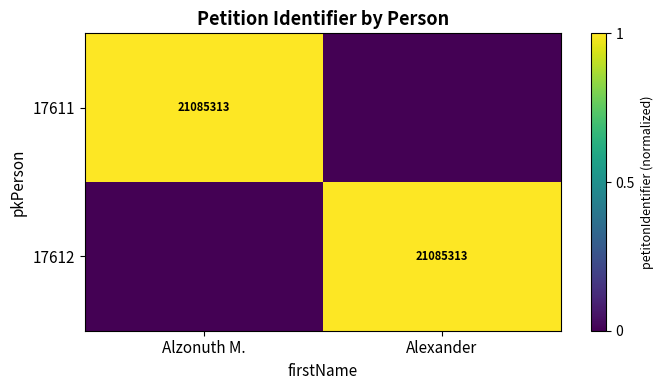

True or false: 17612 has a value of 9442554 at Alexander.

False